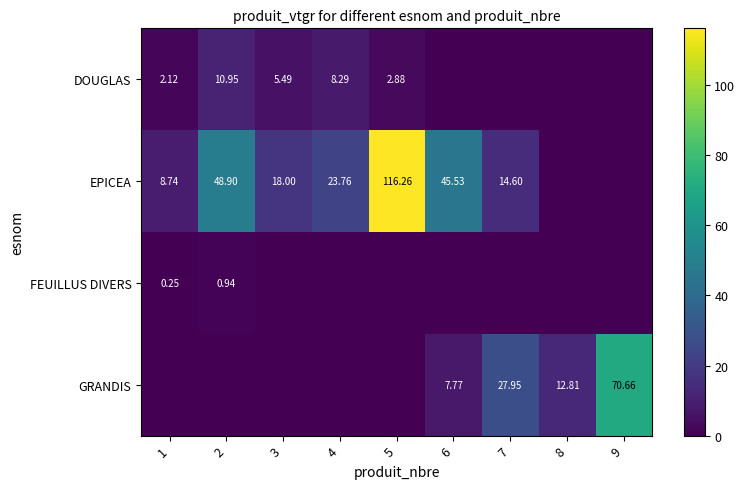

Which category has the highest value across all series?

5